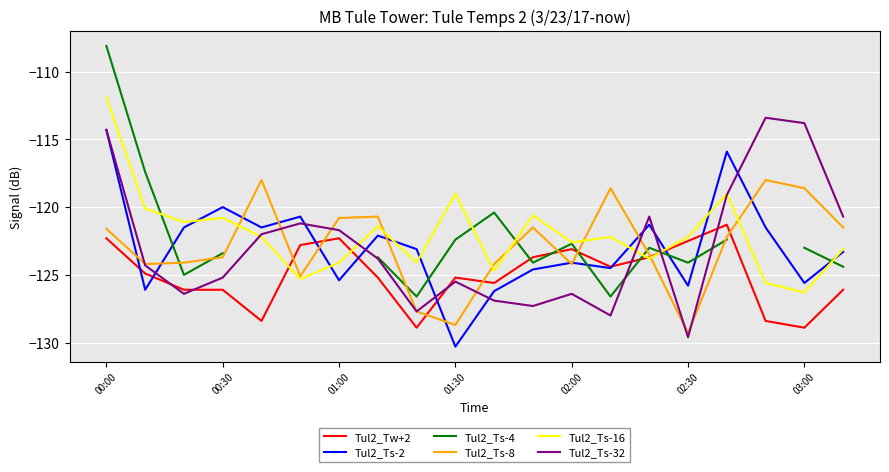

After their last crossing, which series has the higher values: Tul2_Tw+2 or Tul2_Ts-2?

Tul2_Ts-2